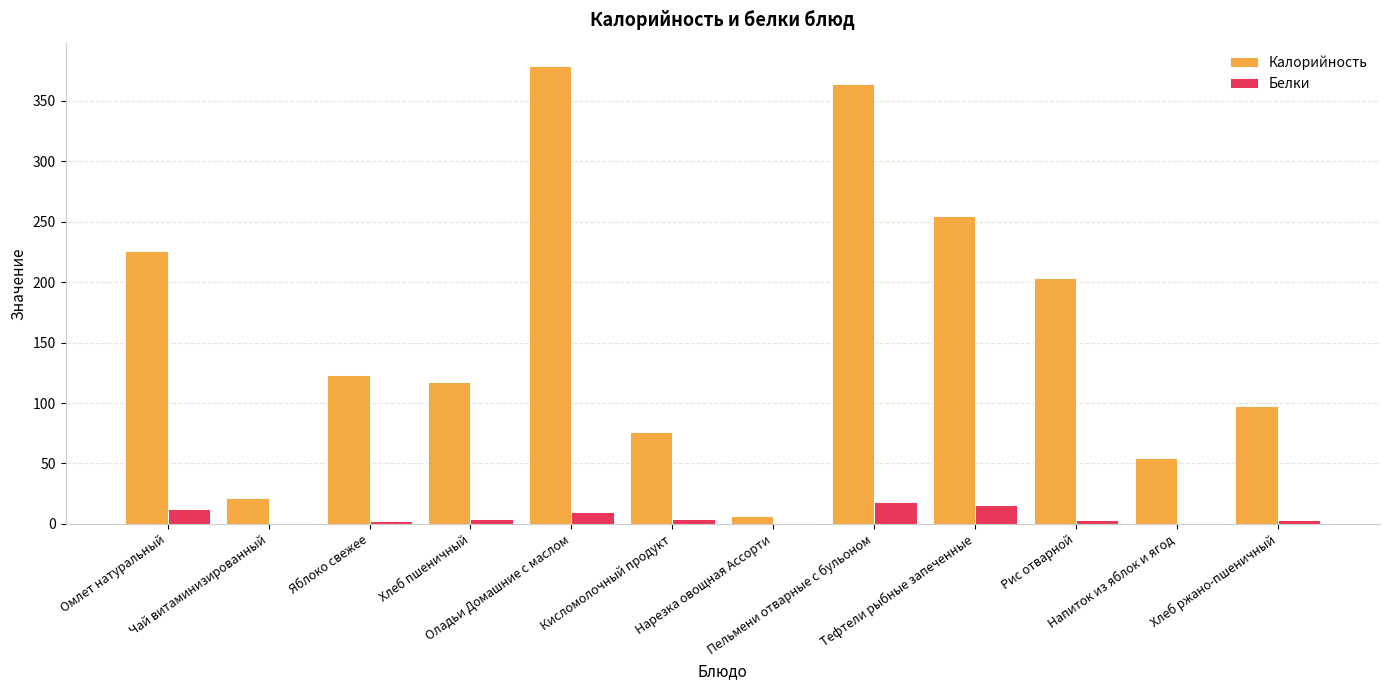

Are the bars grouped side by side (vs. stacked)?

Yes